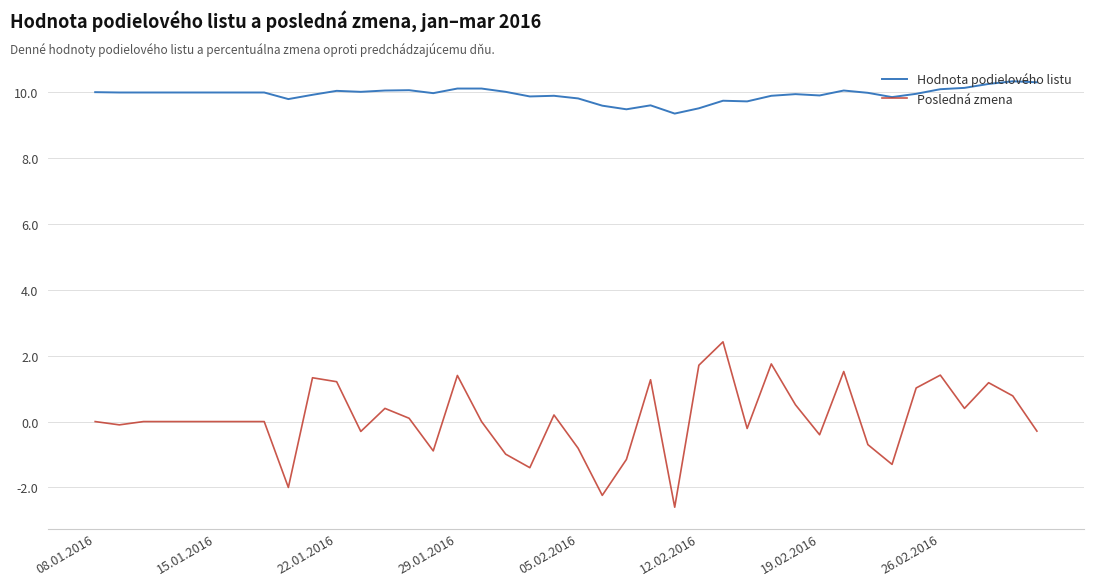

Which series has the largest range (max minus min)?

Posledná zmena